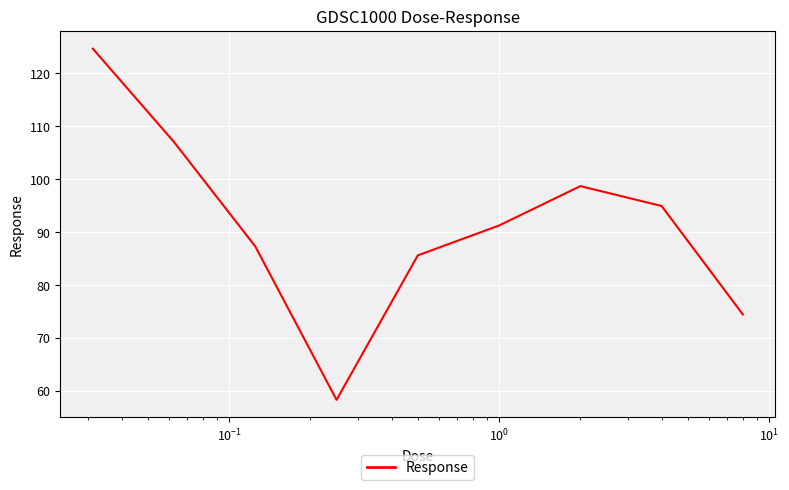

What is the smallest value displayed?

58.4